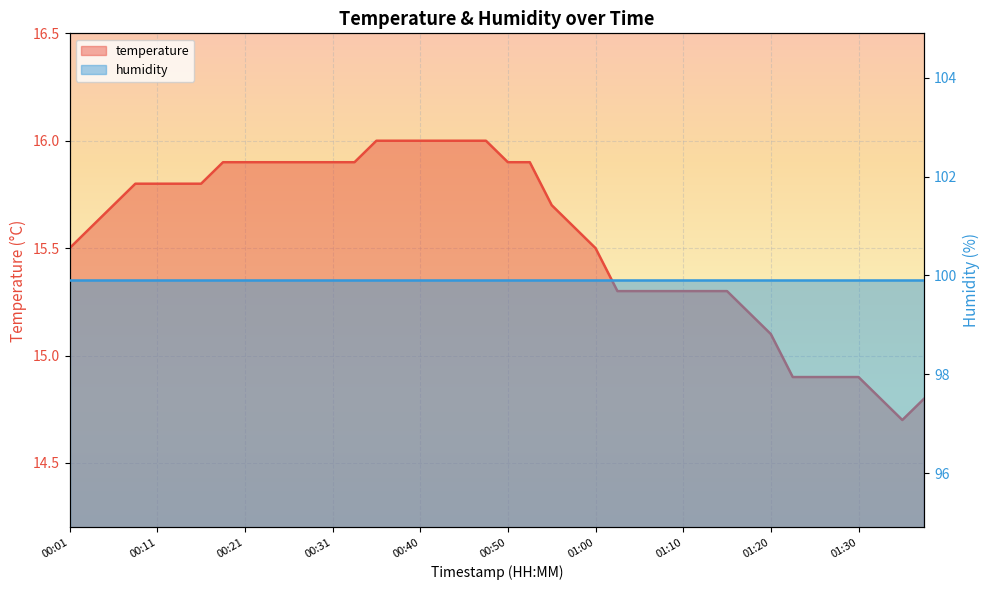

What is the maximum value shown in the chart?

16.0